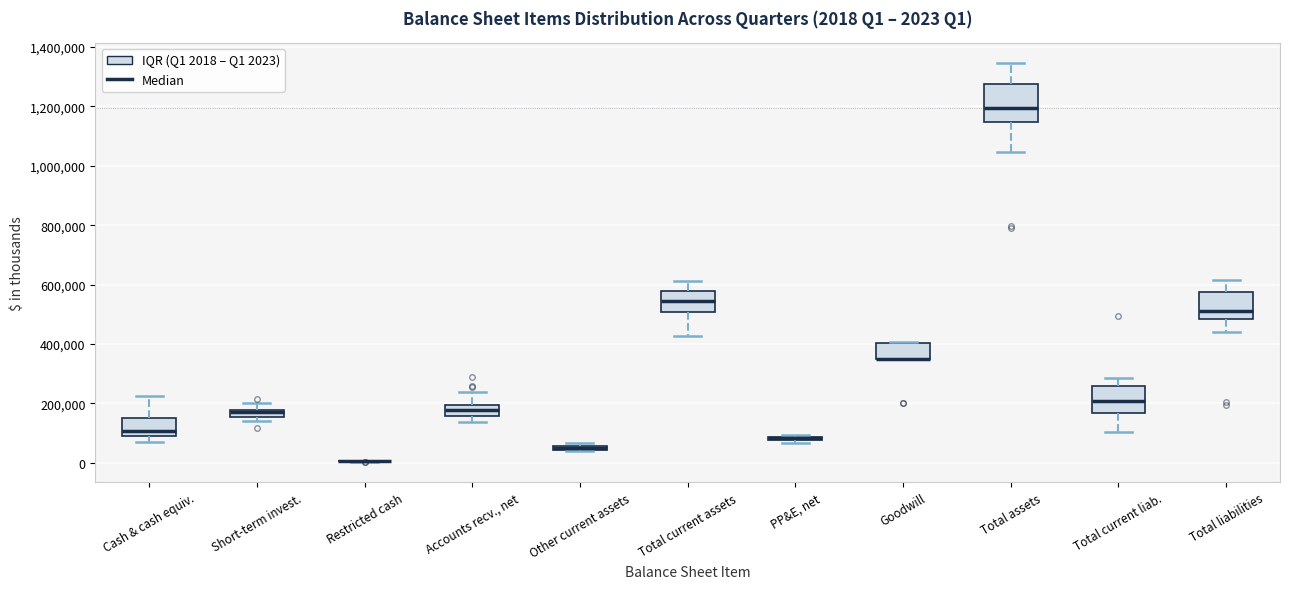

Which box is the tallest, from its lower edge to its upper edge?

Total assets